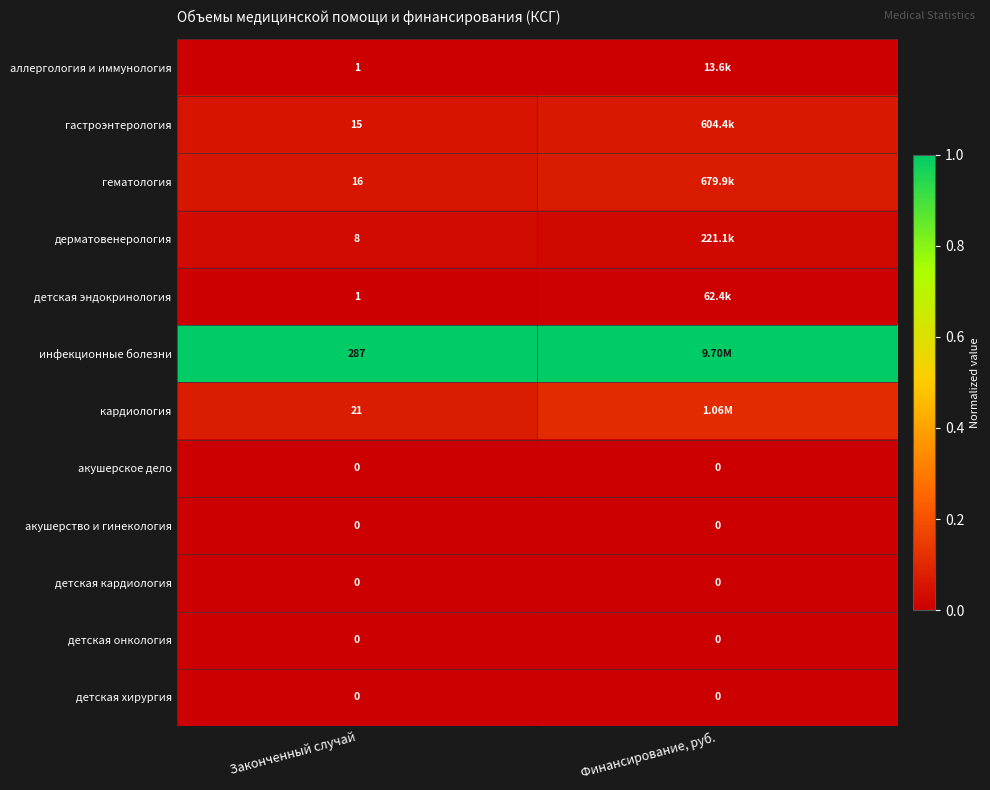

Is the value of акушерское дело at Финансирование, руб. greater than the value of аллергология и иммунология at Законченный случай?

No